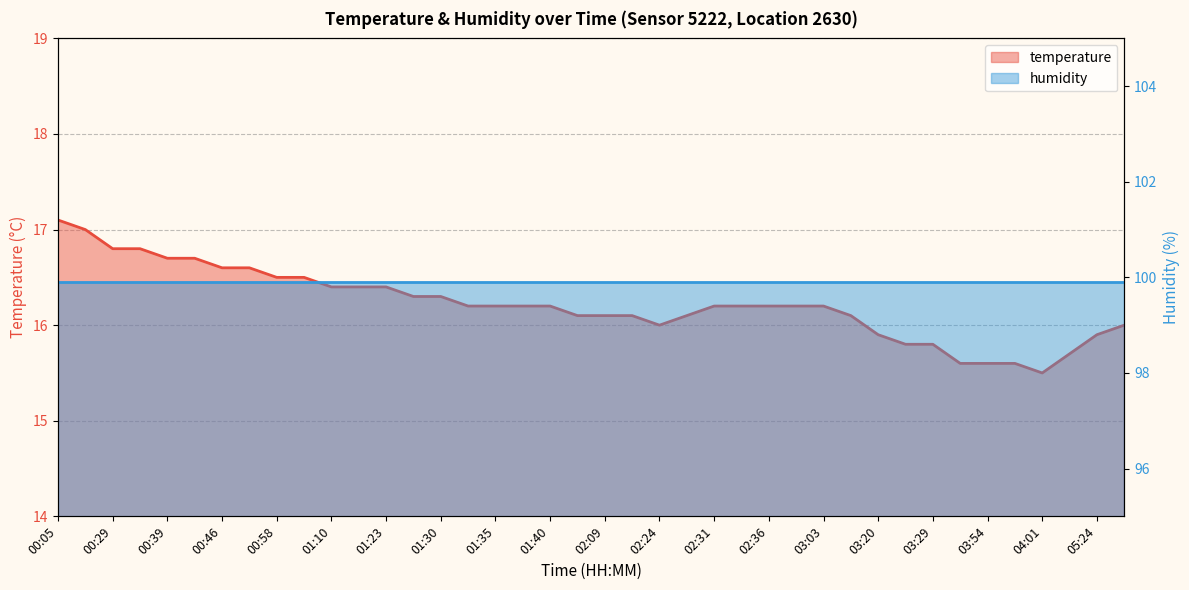

Read the value at 01:23.

16.4